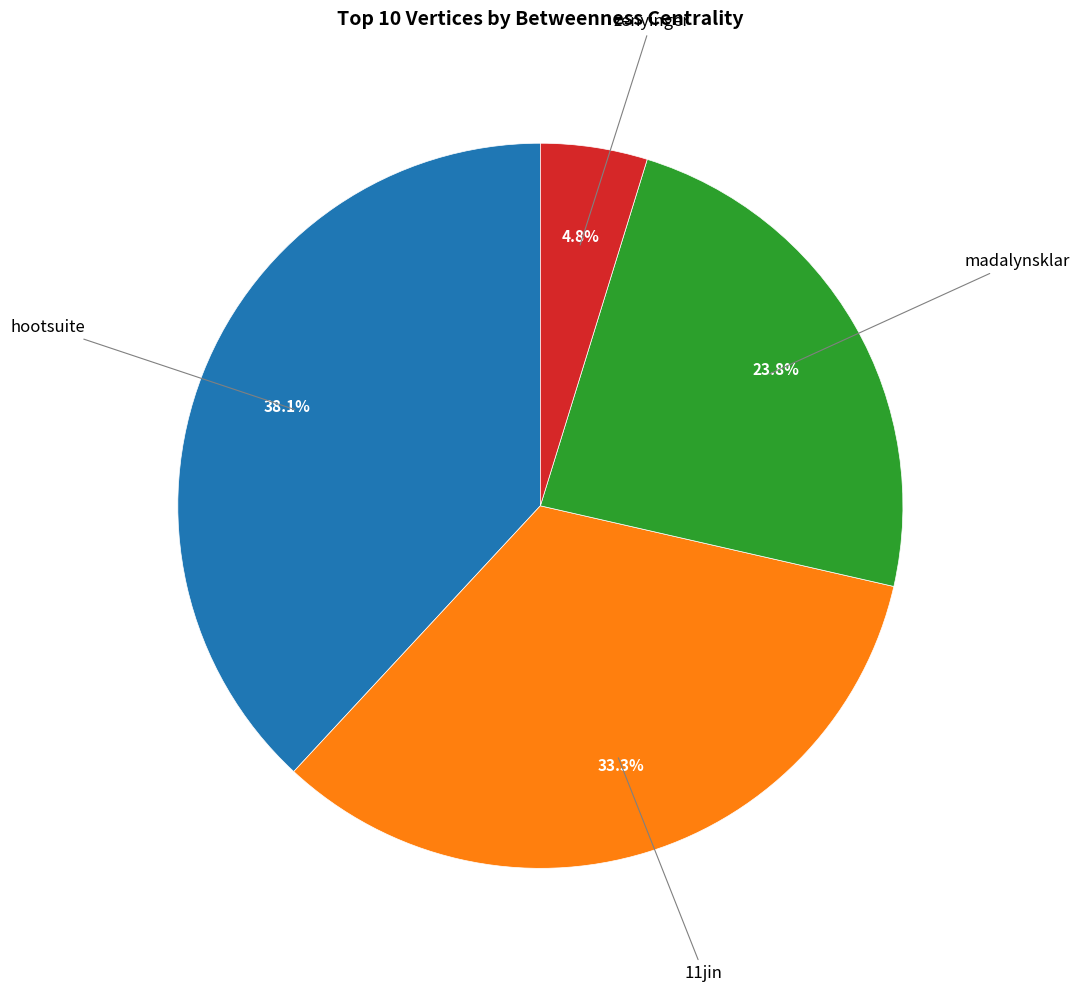

Which has a higher value, zenyinger or madalynsklar?

madalynsklar